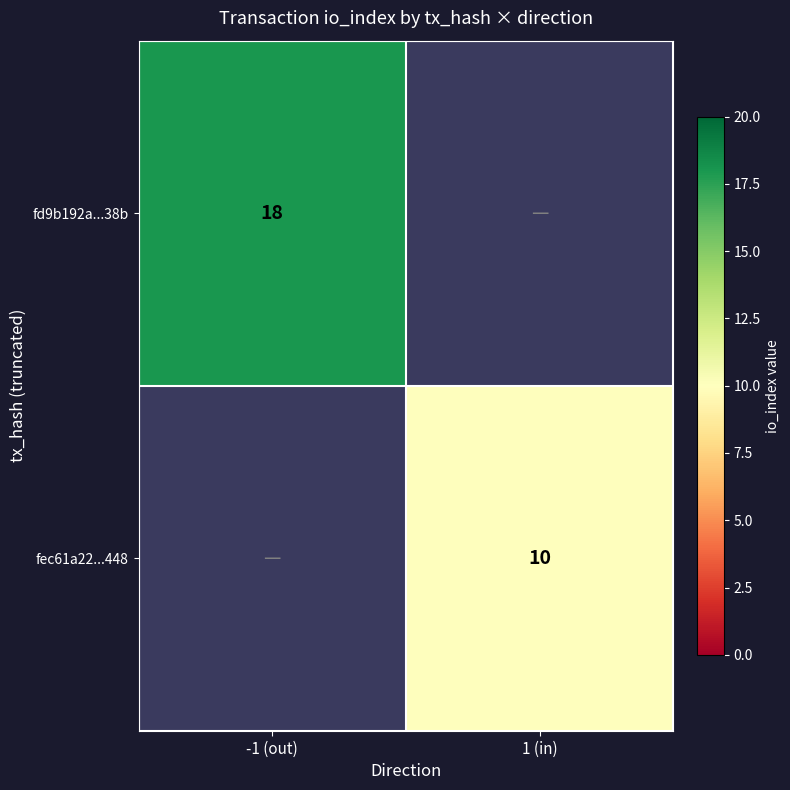

The fd9b192a...38b series shows 18 at -1 (out). True or false?

True